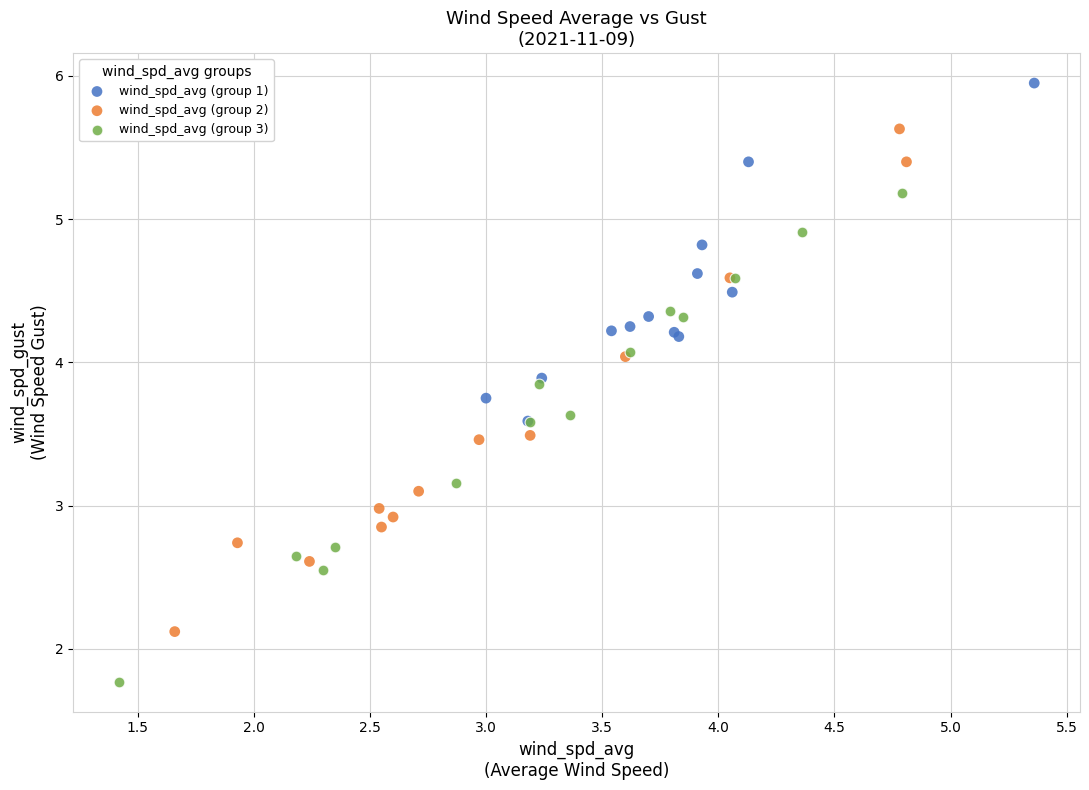

Which series contains the highest Y value?

wind_spd_avg (group 1)